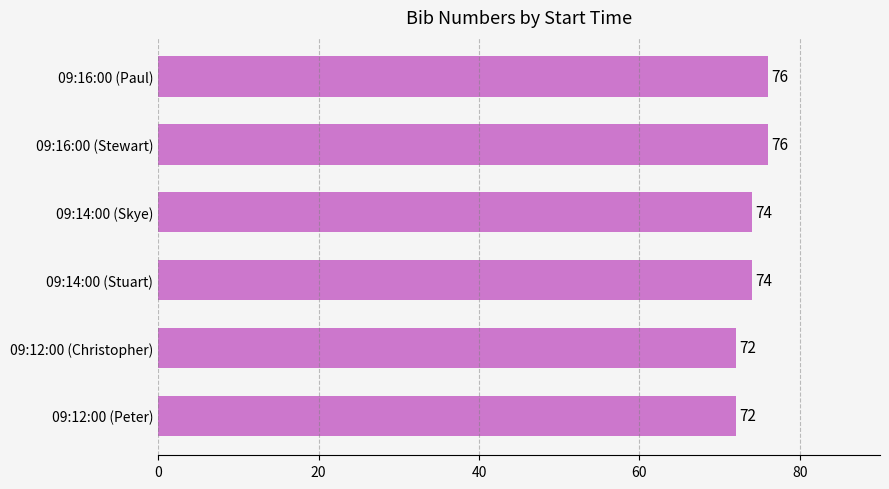

How many values are between 72 and 76?

6